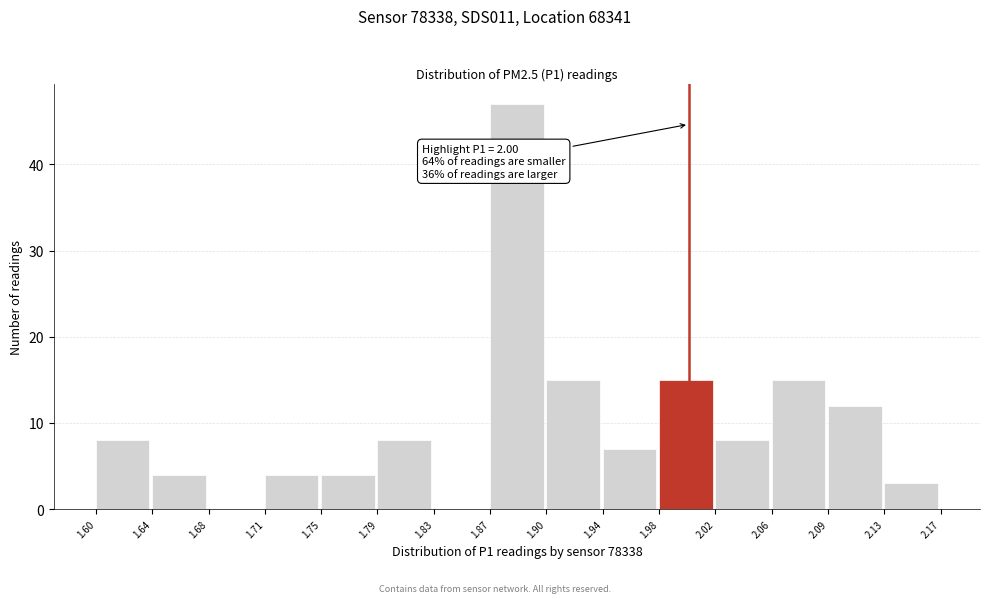

Which range on the x-axis has the tallest bar?

1.87 to 1.90